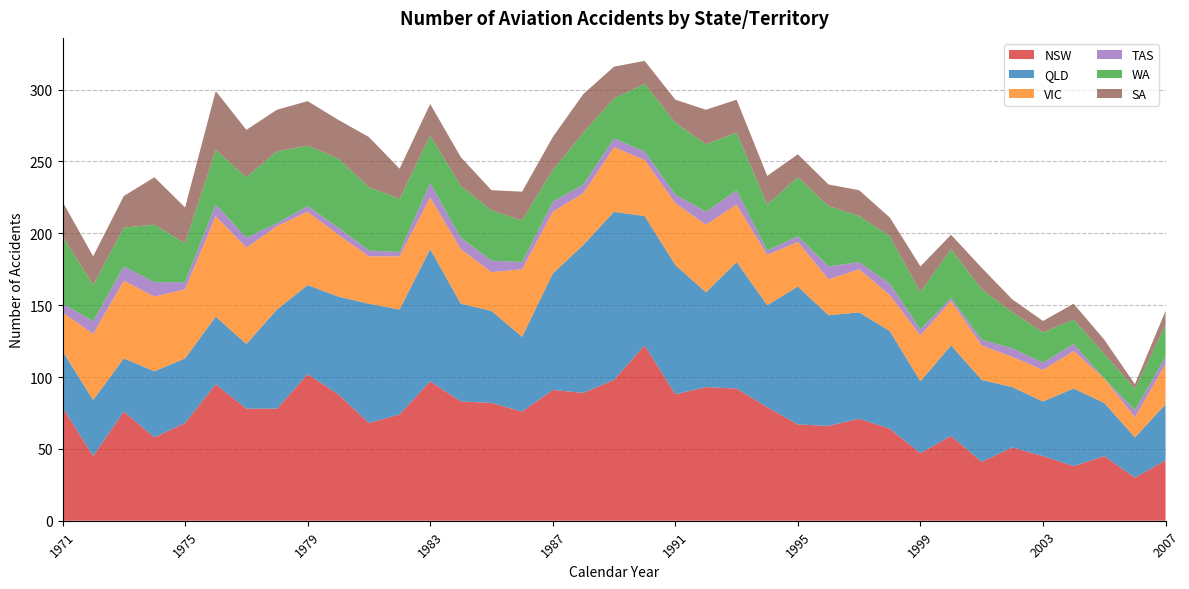

Reading left to right, transcribe all the data shown in this chart.

NSW: 79	45	76	58	68	95	78	78	102	88	68	74	97	83	82	76	91	89	98	122	88	93	92	79	67	66	71	64	47	59	41	51	45	38	45	30	42
QLD: 39	39	37	46	45	47	45	69	62	68	83	73	92	68	64	52	81	103	117	90	90	66	88	71	96	77	74	68	50	63	57	42	38	54	37	28	39
VIC: 27	46	54	52	48	70	67	58	51	43	33	37	36	38	27	47	43	36	45	39	43	47	40	35	31	25	30	25	32	31	24	21	22	26	17	14	28
TAS: 6	9	10	10	5	8	7	2	4	5	4	3	10	8	8	5	7	6	6	6	6	9	10	3	4	9	5	8	4	2	4	6	5	5	0	5	5
WA: 47	25	27	40	27	38	42	50	42	48	44	37	33	36	35	29	22	36	28	47	50	47	40	32	41	42	32	33	26	34	35	25	21	17	17	15	22
SA: 24	20	22	33	25	41	33	29	31	27	35	21	22	20	14	20	23	27	22	16	16	24	23	20	16	15	18	13	18	10	15	9	8	11	10	3	10